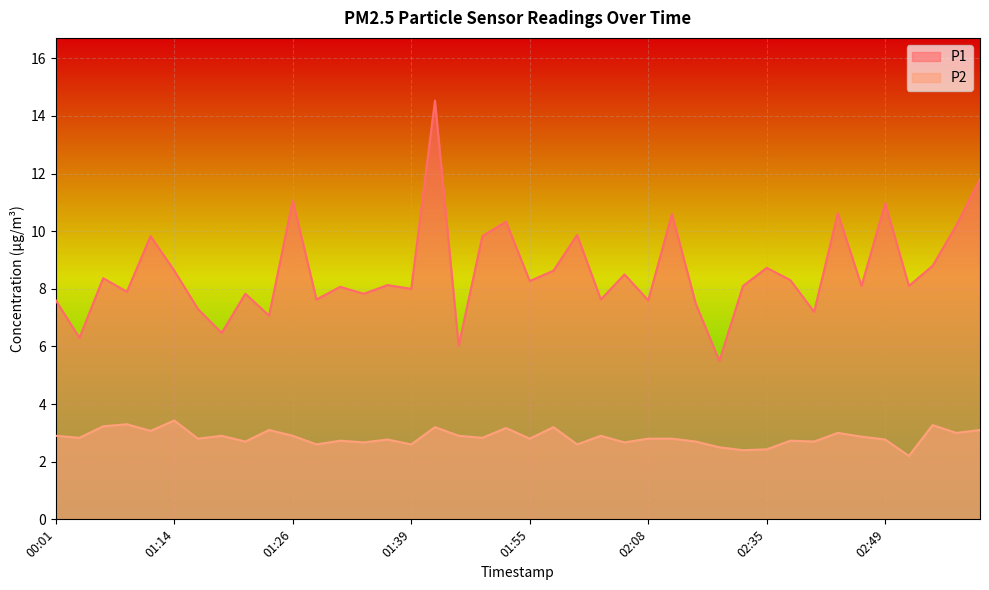

What is the difference between the second highest and minimum values in the P1 series?

6.3